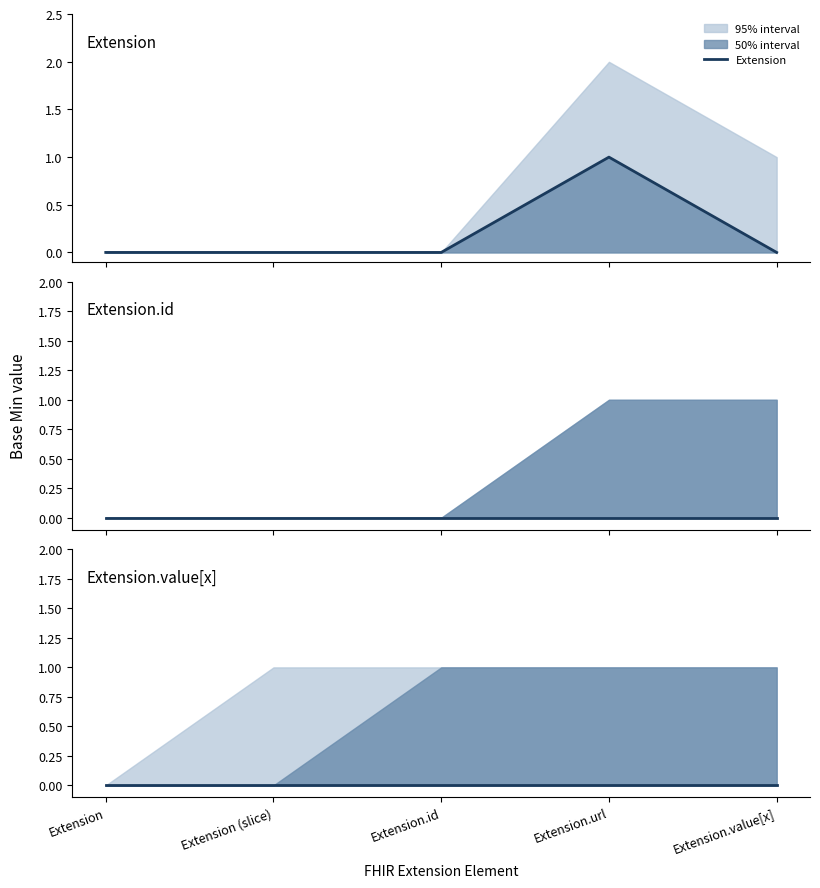

Reading left to right, what are all the values shown in this chart?

Extension: 0	0	0	1	0
Extension.id: 0	0	0	0	0
Extension.value[x]: 0	0	0	0	0